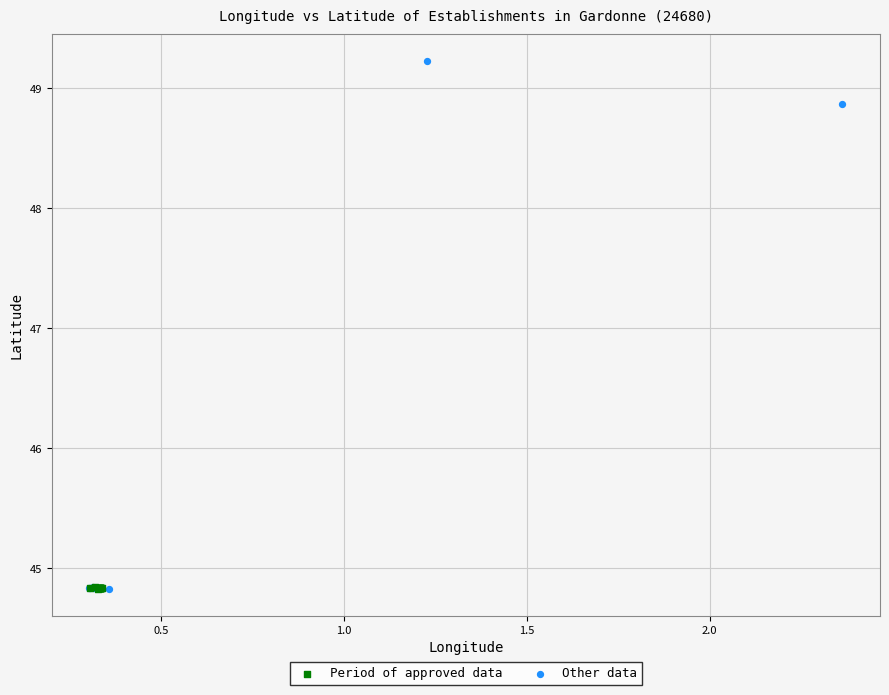

Which series has the largest Y range (max minus min)?

Other data